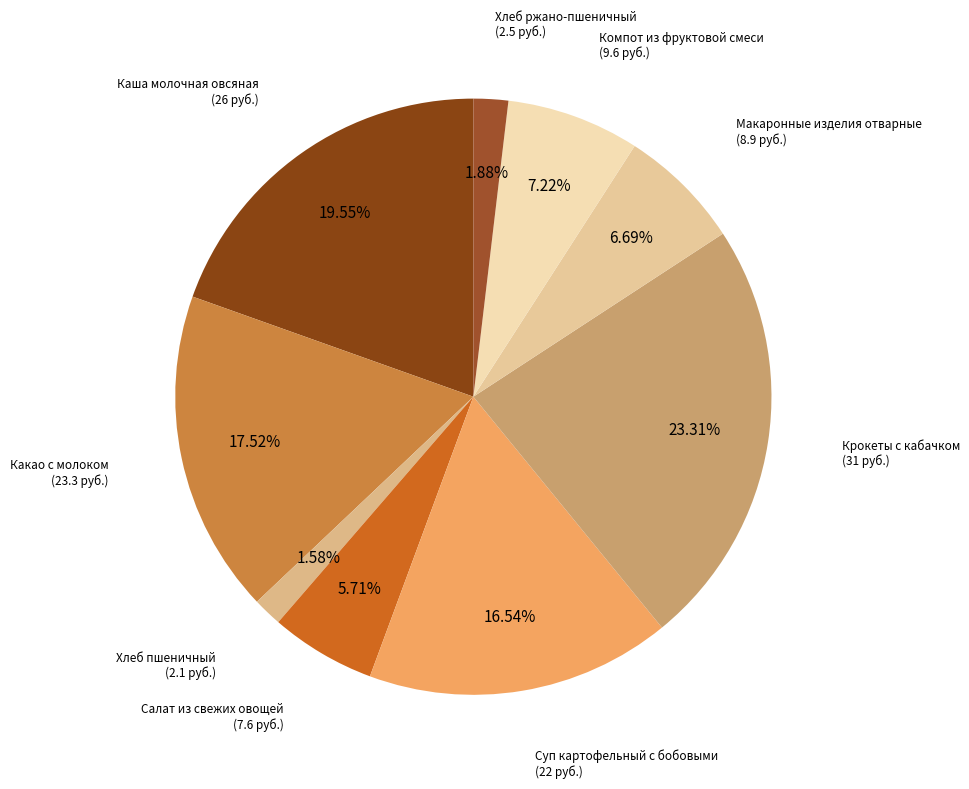

True or false: Компот из фруктовой смеси accounts for 7% of the total.

True